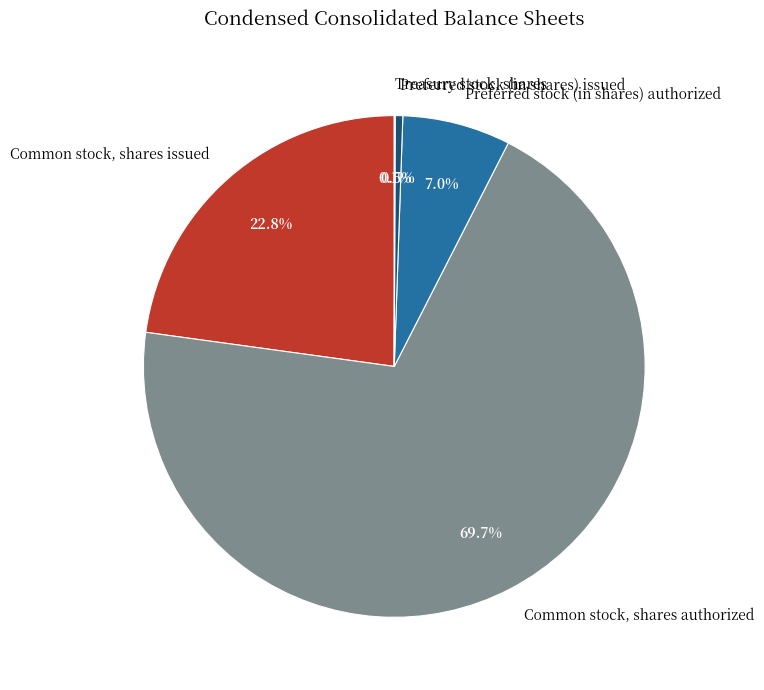

Does Common stock, shares authorized represent more than half of the total?

Yes